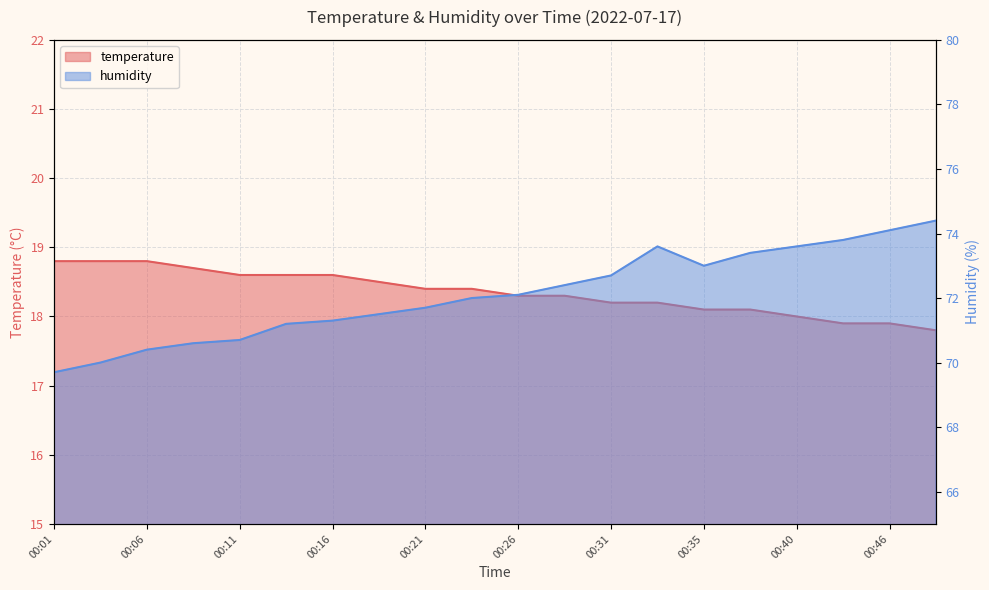

Rank the series at 00:28 from lowest to highest value.

temperature, humidity